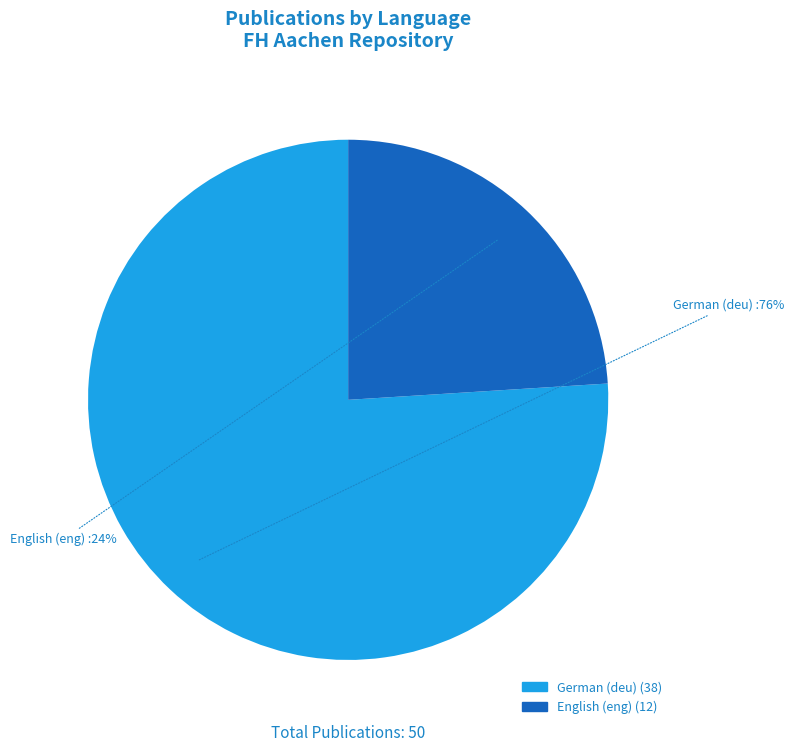

To the nearest percent, what percentage of the pie is German (deu)?

76%